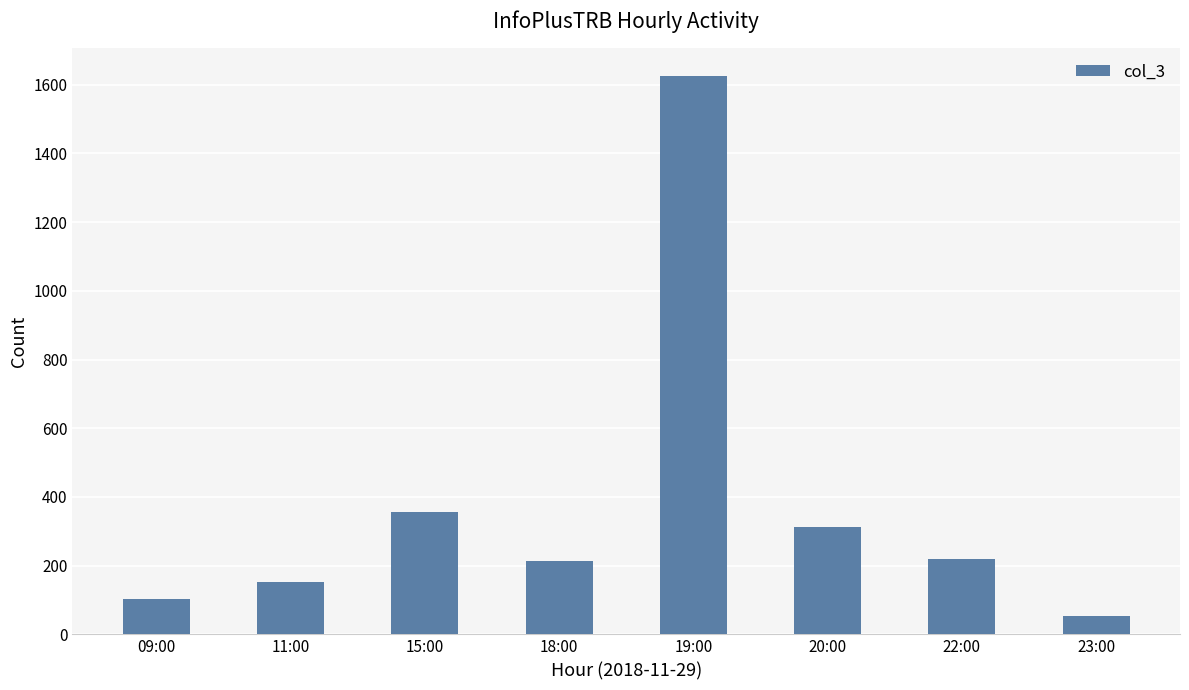

Read the value at 18:00, to the nearest 10.

210